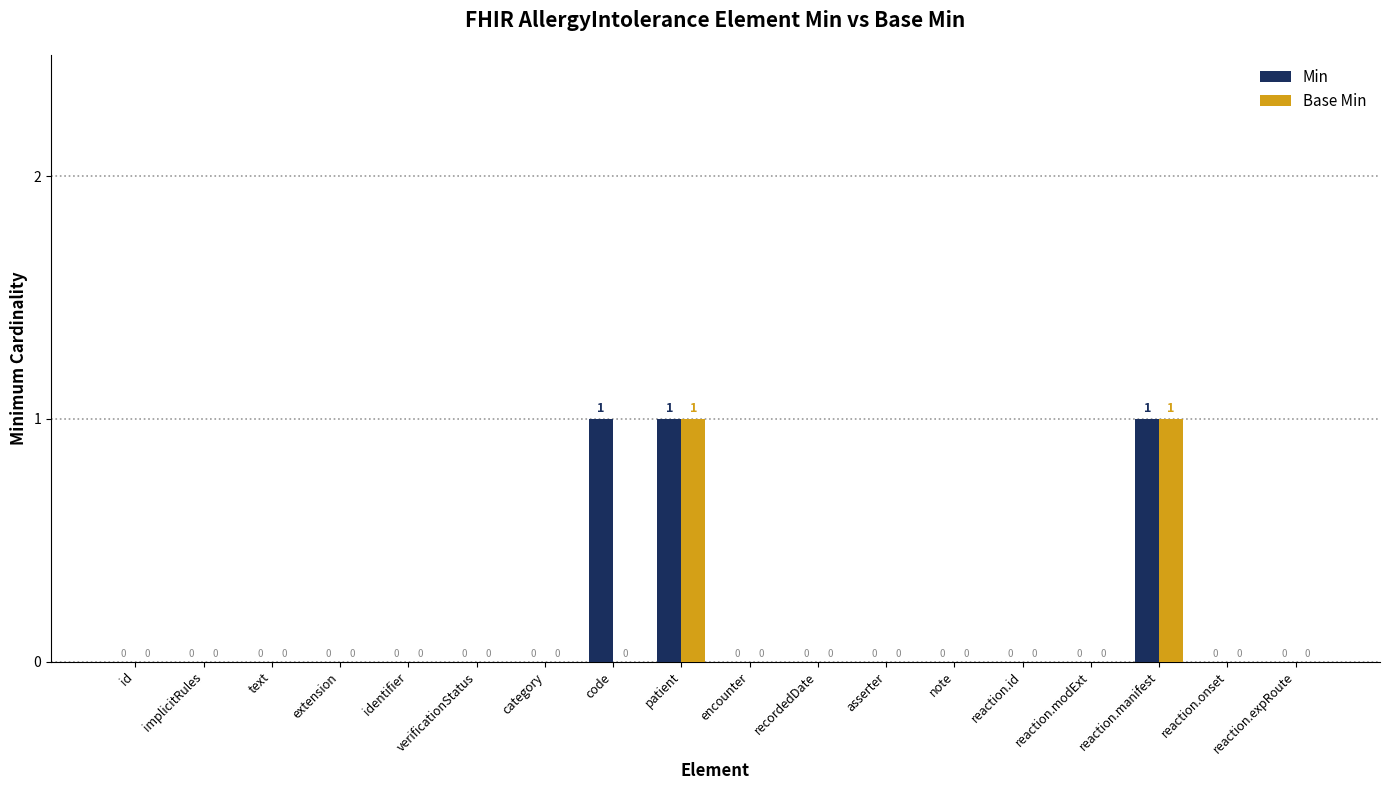

True or false: Min has a value of 0 at text.

True